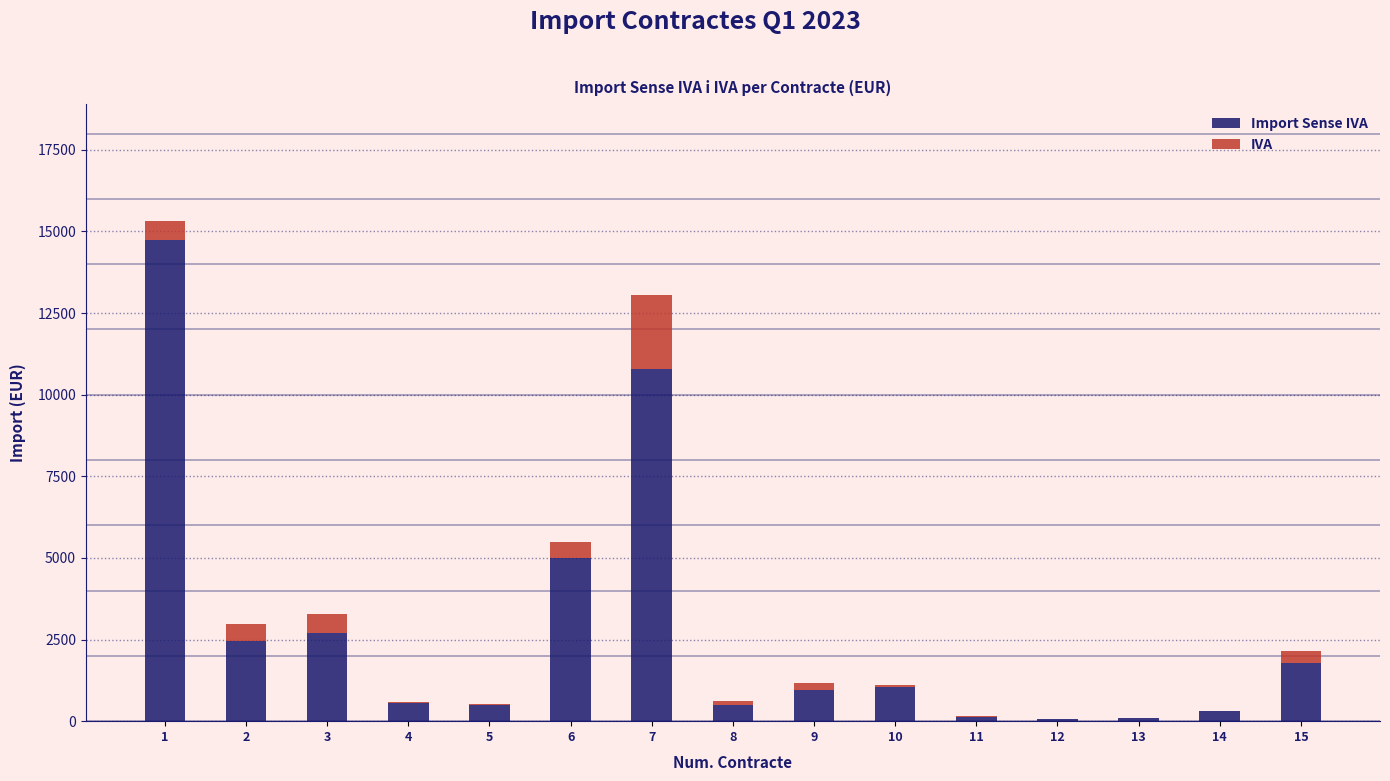

What are all the series names shown in the legend?

Import Sense IVA, IVA